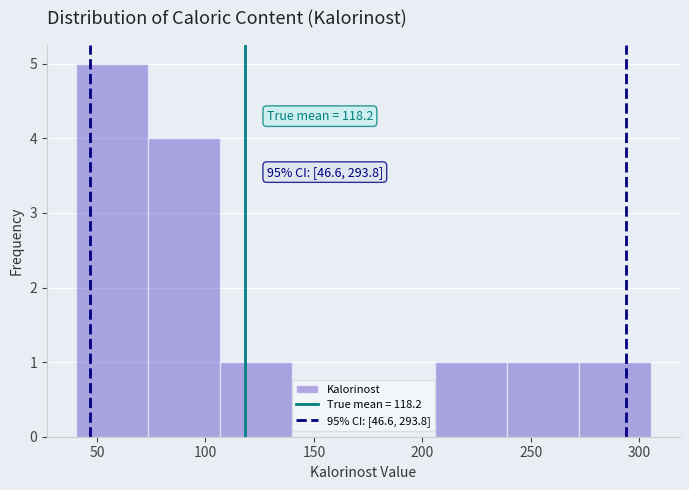

Over which range of the x-axis is the bar tallest?

40 to 75